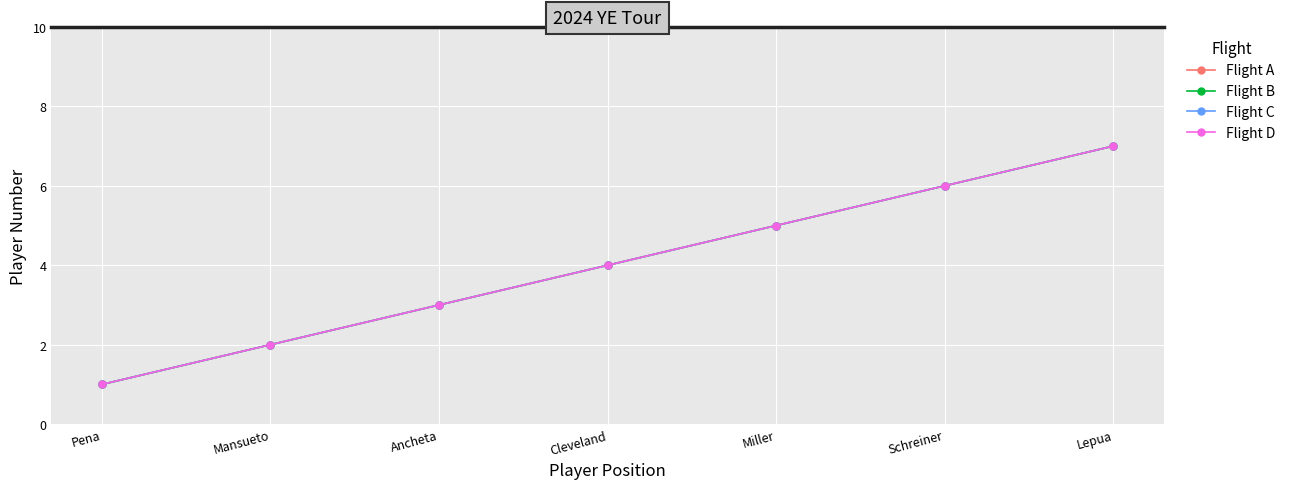

Which series has the largest range (max minus min)?

Flight A